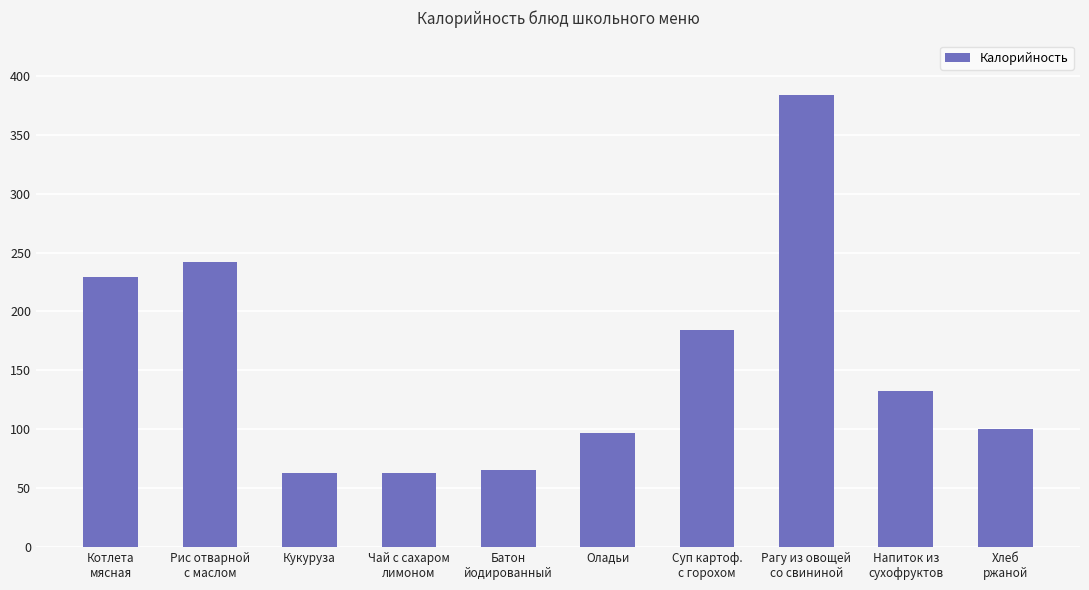

What is the smallest value displayed?

63.0